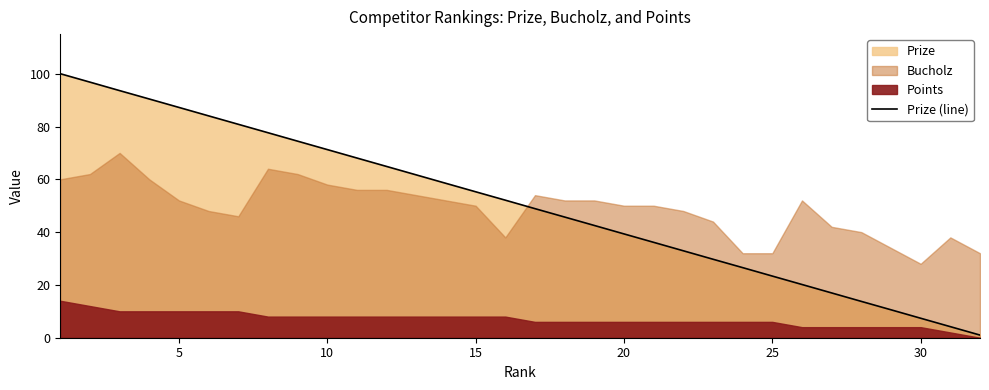

What is the maximum value for Prize (line)?

100.0